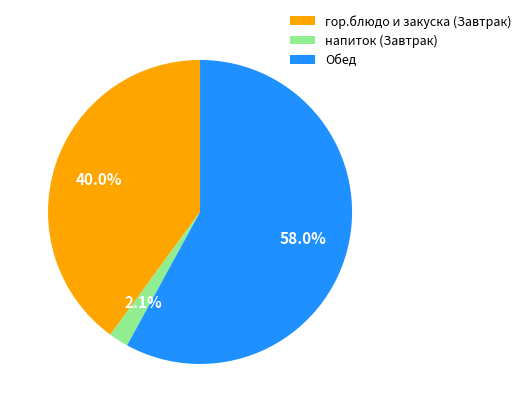

Rank the categories by value from lowest to highest.

напиток (Завтрак), гор.блюдо и закуска (Завтрак), Обед